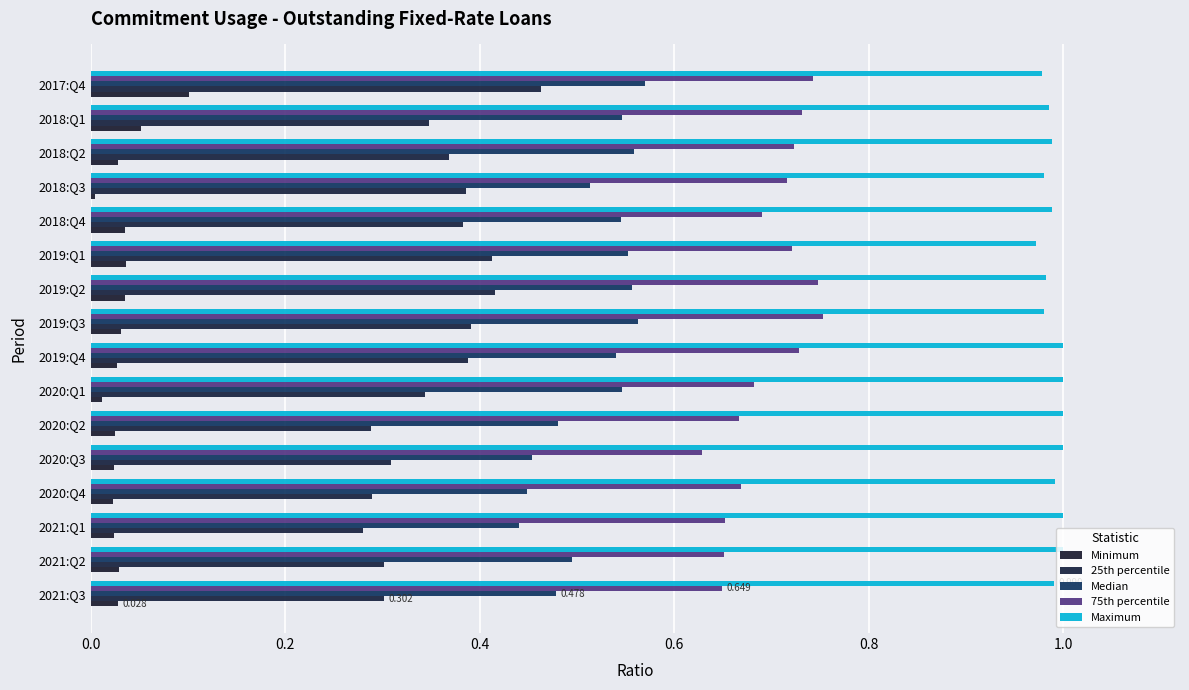

Reading right to left, what are all the values shown in this chart?

Minimum: 0.1	0.1	0.0	0.0	0.0	0.0	0.0	0.0	0.0	0.0	0.0	0.0	0.0	0.0	0.0	0.0
25th percentile: 0.5	0.3	0.4	0.4	0.4	0.4	0.4	0.4	0.4	0.3	0.3	0.3	0.3	0.3	0.3	0.3
Median: 0.6	0.5	0.6	0.5	0.5	0.6	0.6	0.6	0.5	0.5	0.5	0.5	0.4	0.4	0.5	0.5
75th percentile: 0.7	0.7	0.7	0.7	0.7	0.7	0.7	0.8	0.7	0.7	0.7	0.6	0.7	0.7	0.7	0.6
Maximum: 1.0	1.0	1.0	1.0	1.0	1.0	1.0	1.0	1.0	1.0	1.0	1.0	1.0	1.0	1.0	1.0